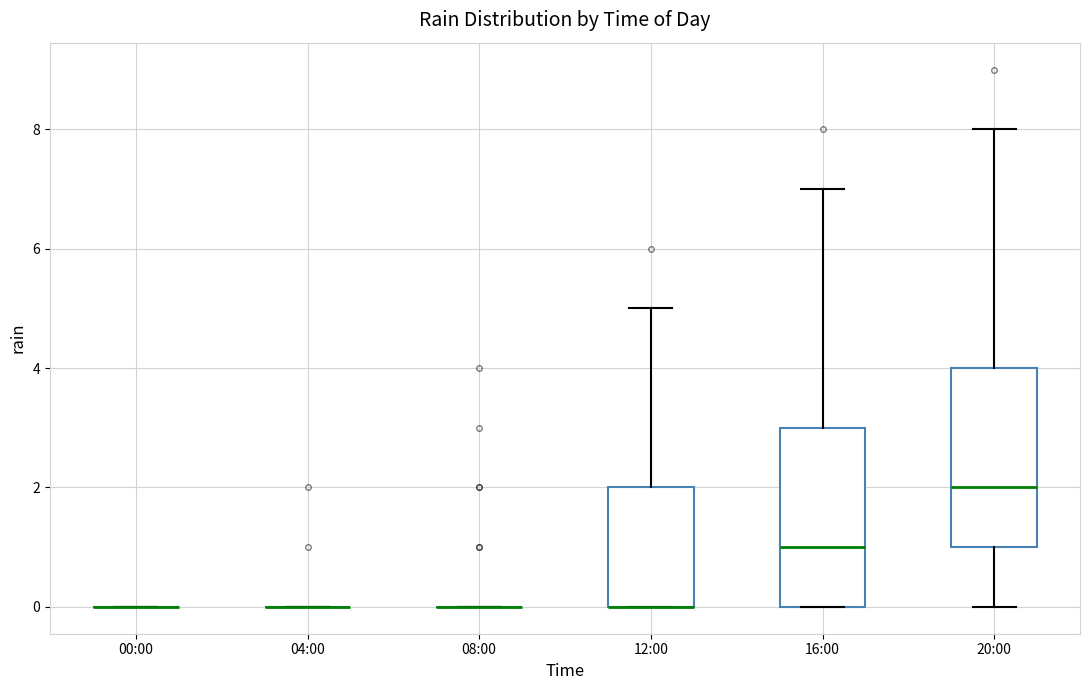

Reading left to right, transcribe this box plot: for each box, give where its median line is, the range the box spans, and where its two whiskers end, as read against the y-axis. The values are not printed on the chart, so give them approximately, as read against the axis.

00:00: box collapsed to a line at 0, whiskers 0 to 0
04:00: box collapsed to a line at 0, whiskers 0 to 0
08:00: box collapsed to a line at 0, whiskers 0 to 0
12:00: median 0 (drawn on the box's lower edge), box 0 to 2, whiskers 0 to 5
16:00: median 1, box 0 to 3, whiskers 0 to 7
20:00: median 2, box 1 to 4, whiskers 0 to 8